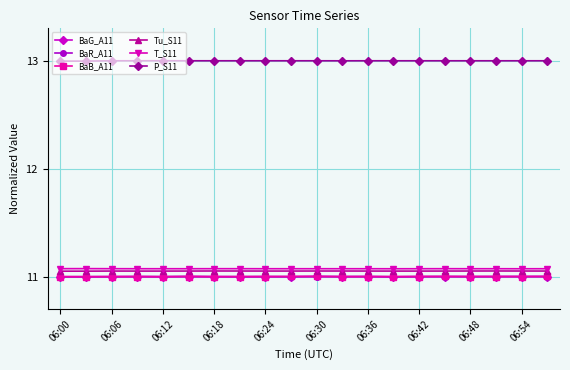

Is this an area chart (filled region under the line)?

No